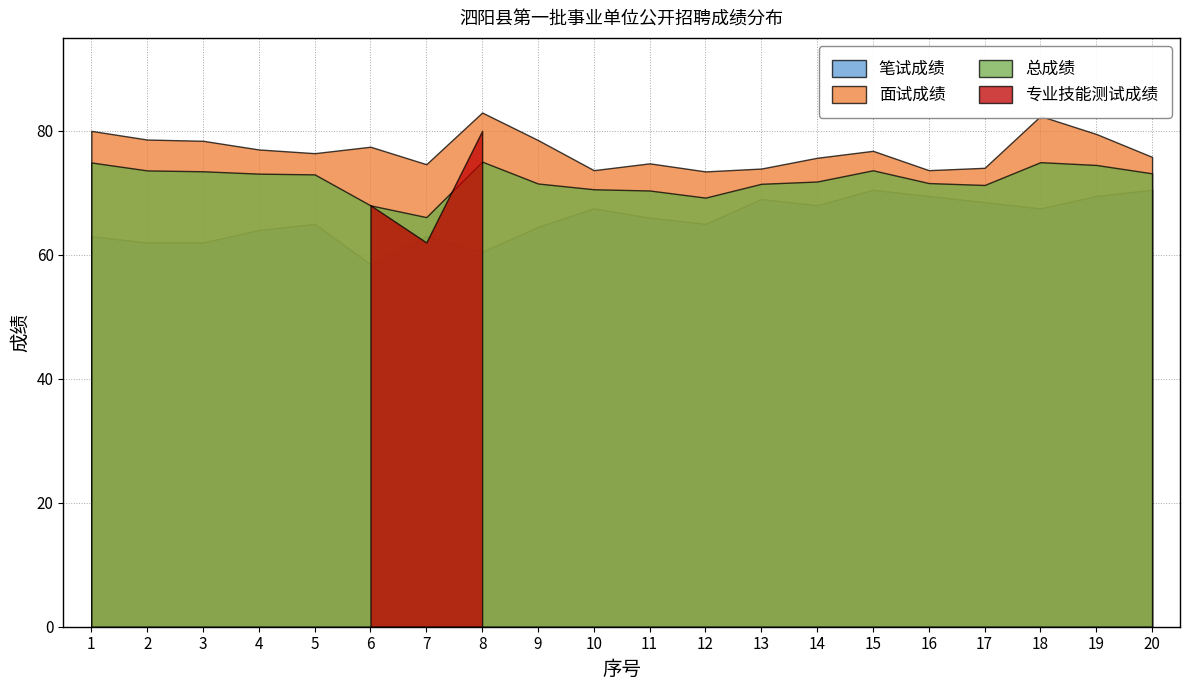

What is the total value across all series at 19?

223.5